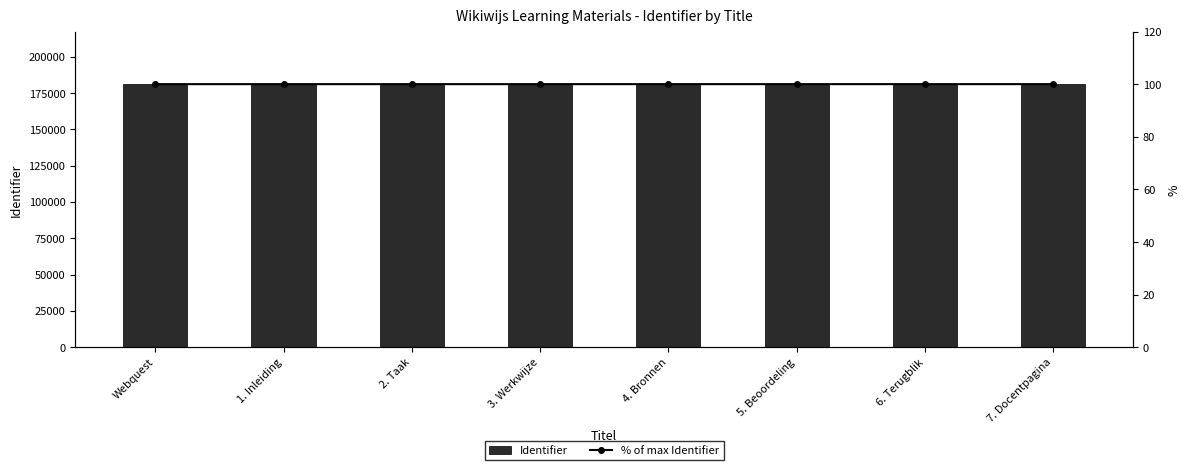

How many data points in Identifier are above 181081?

3